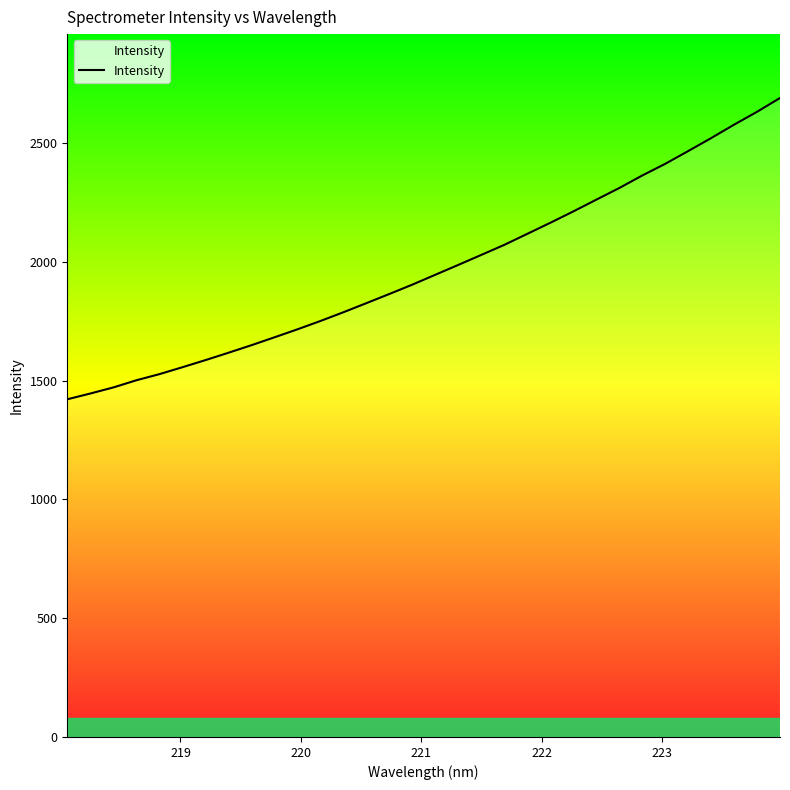

True or false: the data has more than 0 interior local peaks.

False